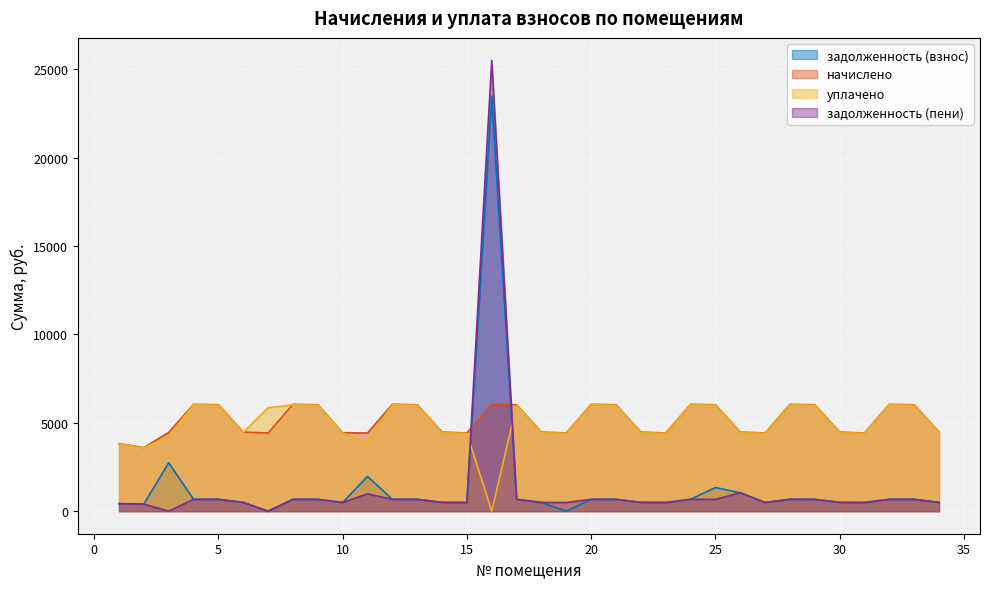

What is the difference between the начислено values at 12 and 18?

1569.8